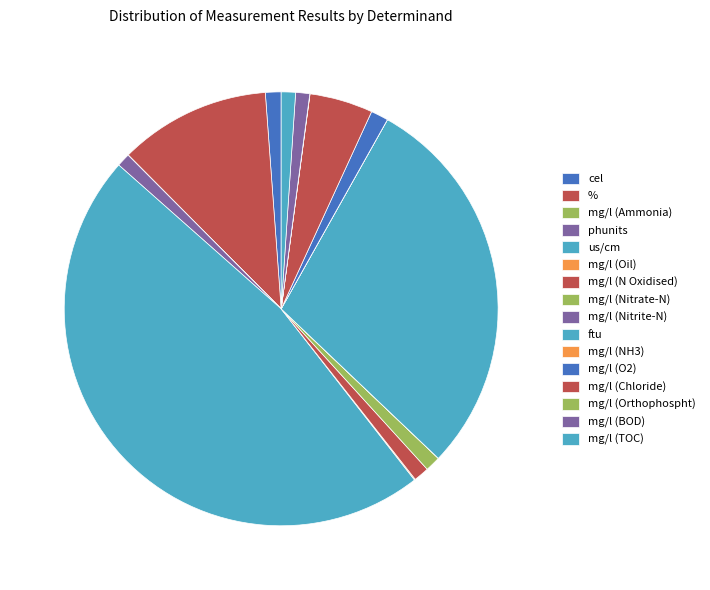

How many slices are in this pie chart?

16